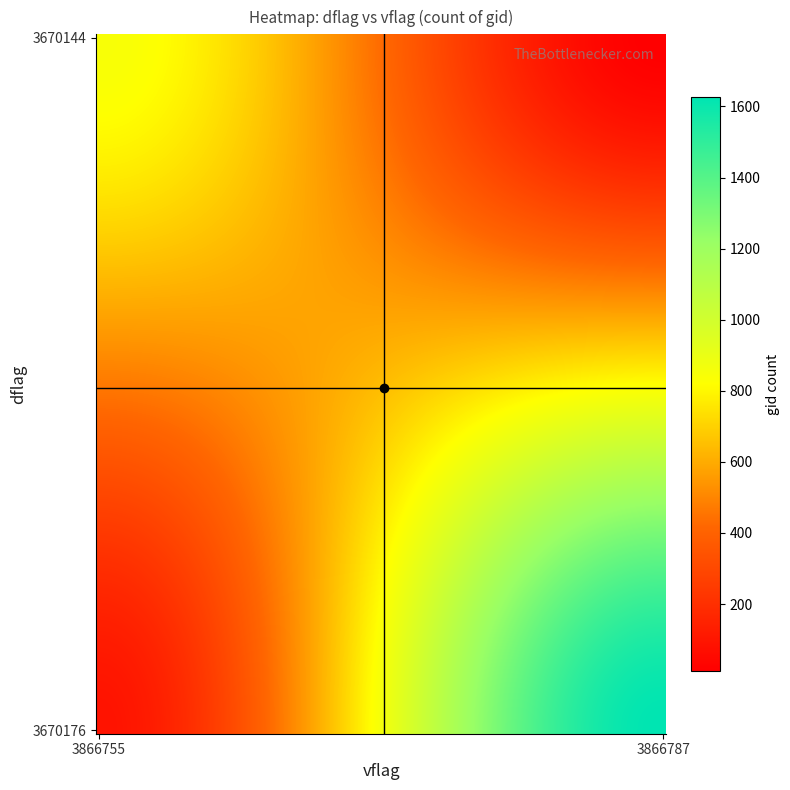

Reading left to right, transcribe all the data shown in this chart.

847	12	89	1626